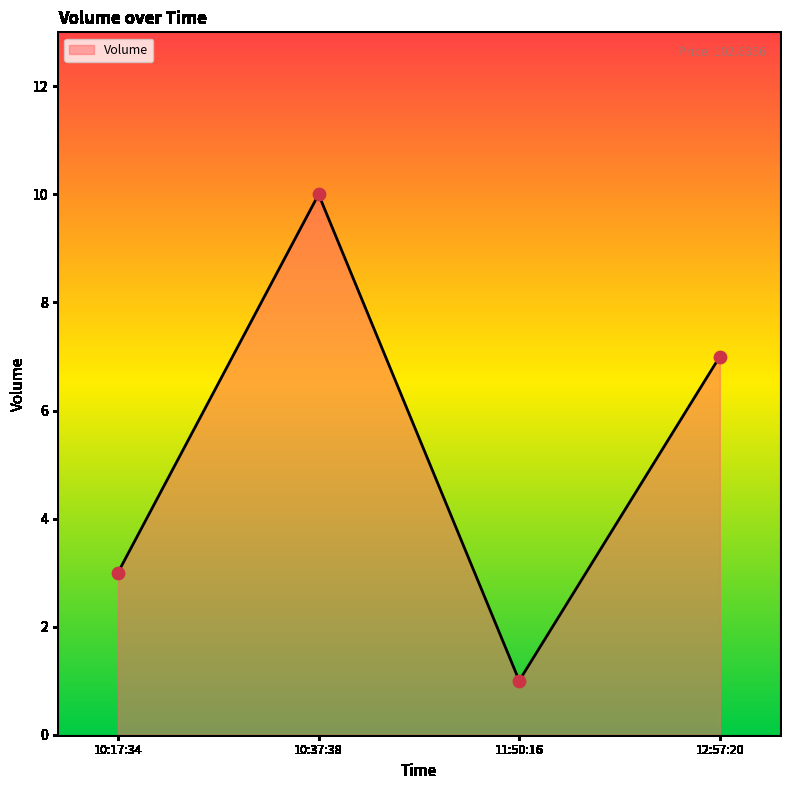

Between 11:50:16 and 10:37:38, which is larger?

10:37:38